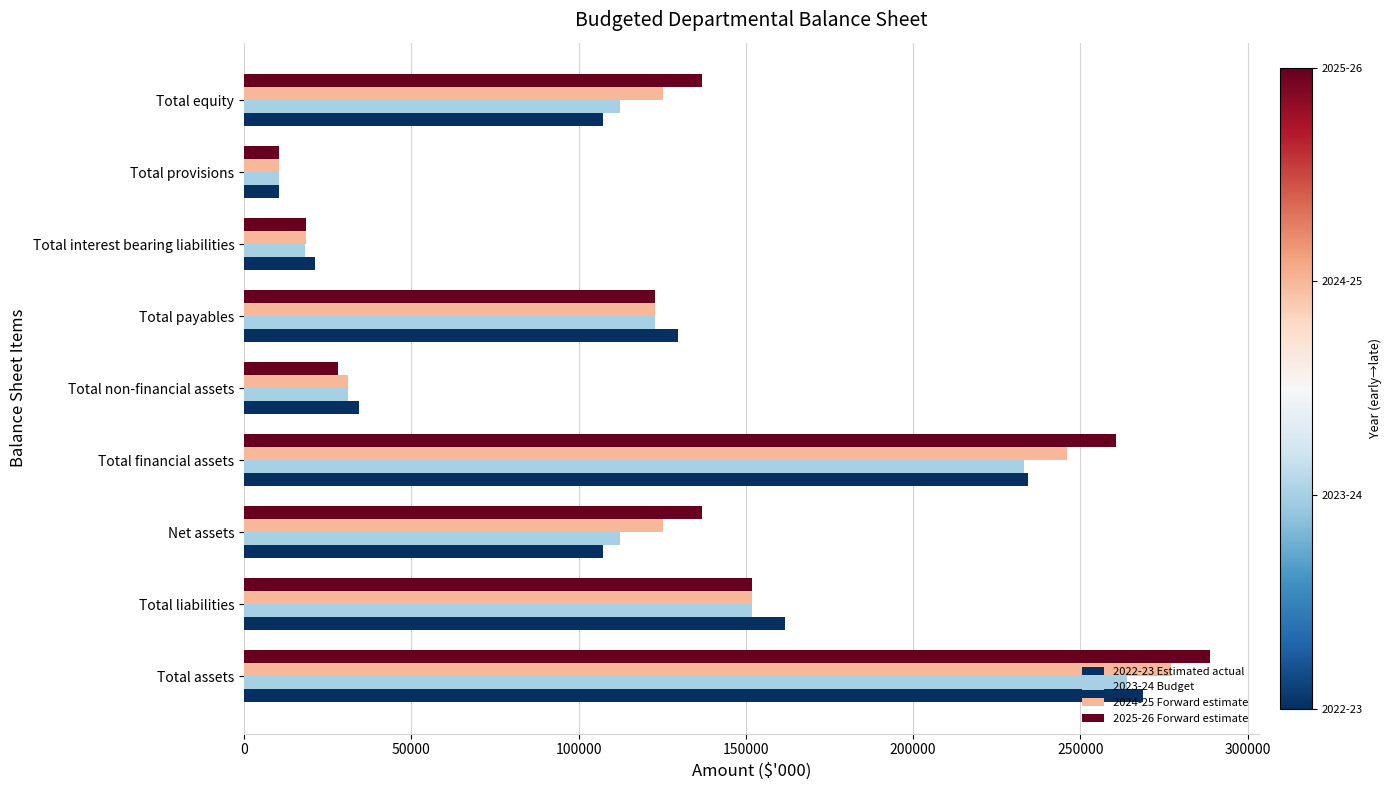

What is the smallest value displayed?

10491